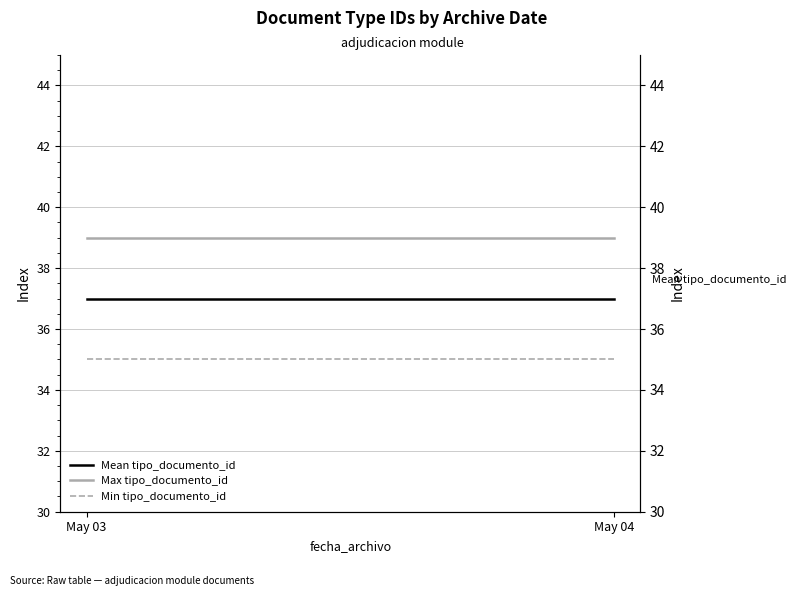

Is it true that Mean tipo_documento_id equals 37 at May 04?

True